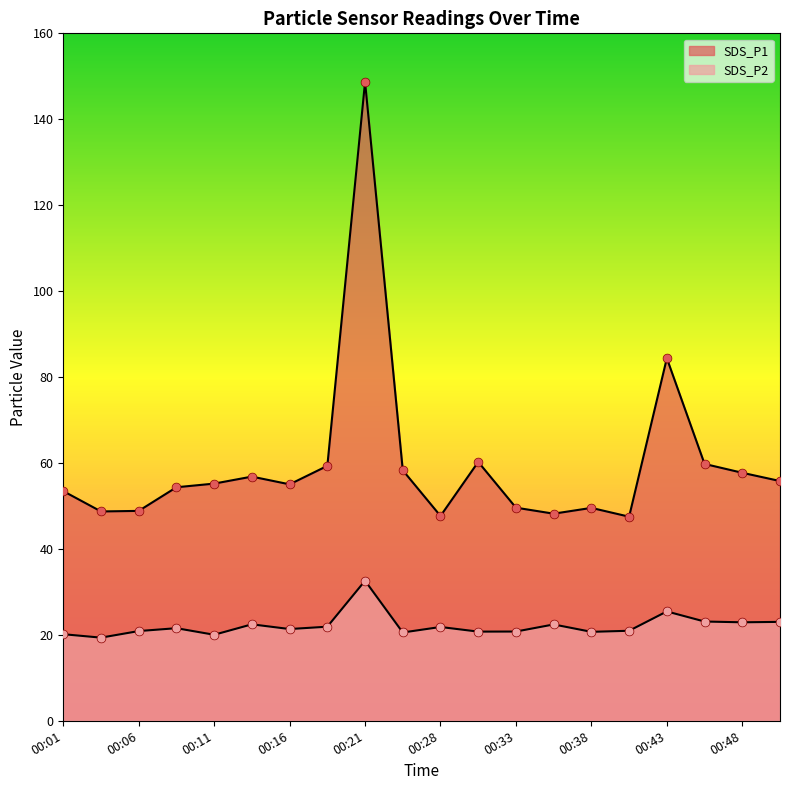

What is the total value across all series at 00:43?

109.8